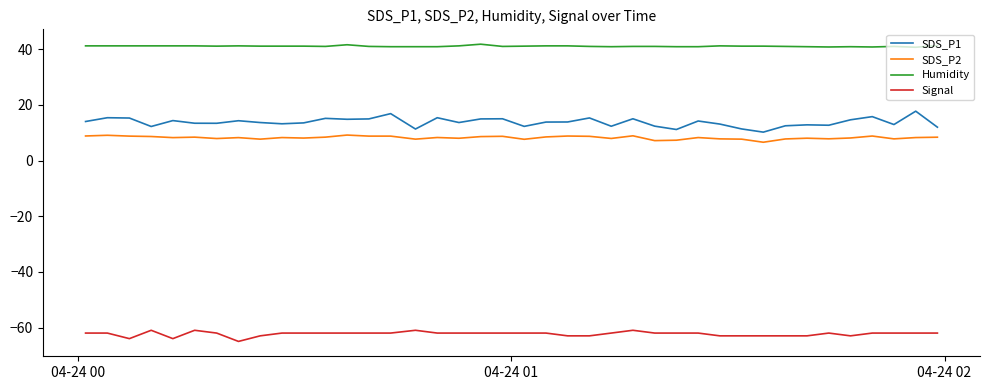

Which series has the largest range (max minus min)?

SDS_P1